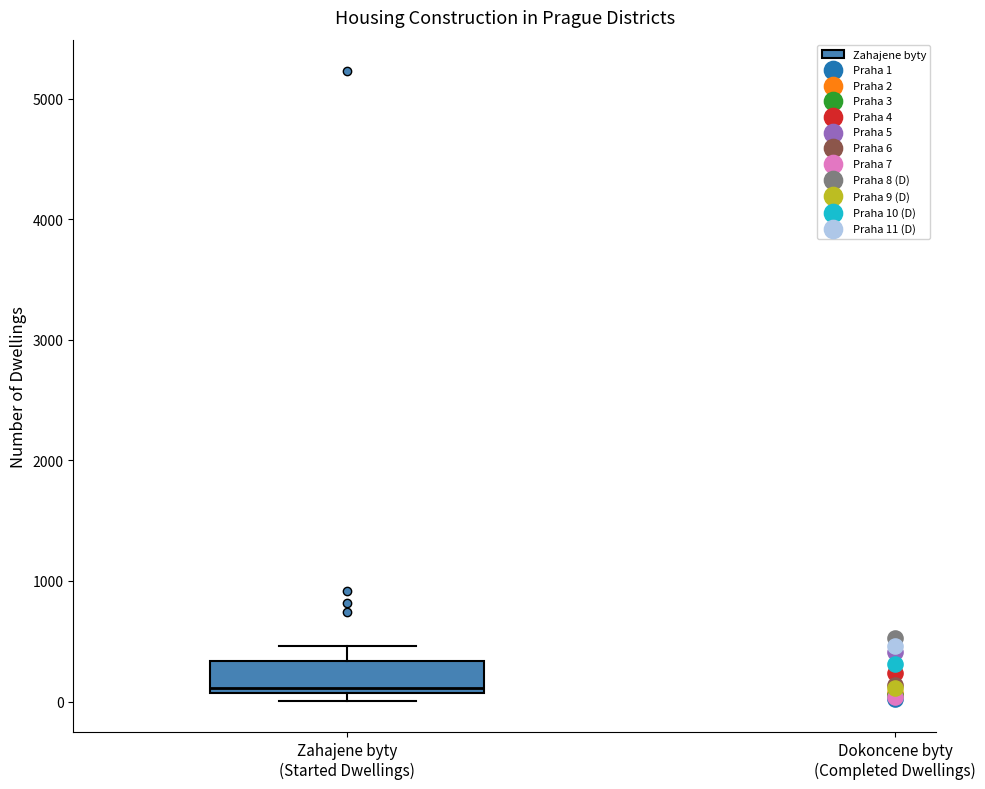

Read this box plot against the y-axis: the position of the median line, the range covered by the box, and the ends of both whiskers. The values are not printed on the chart, so give them approximately, as read against the axis.

median 100 (just above the box's lower edge), box 100 to 300, whiskers 0 to 500